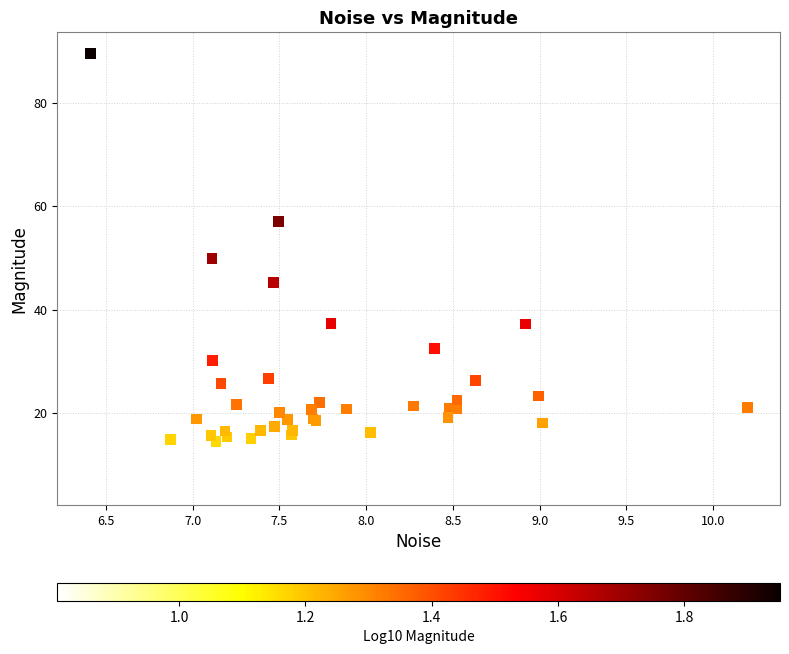

What Y value in the scatter plot is closest to 47?

45.2